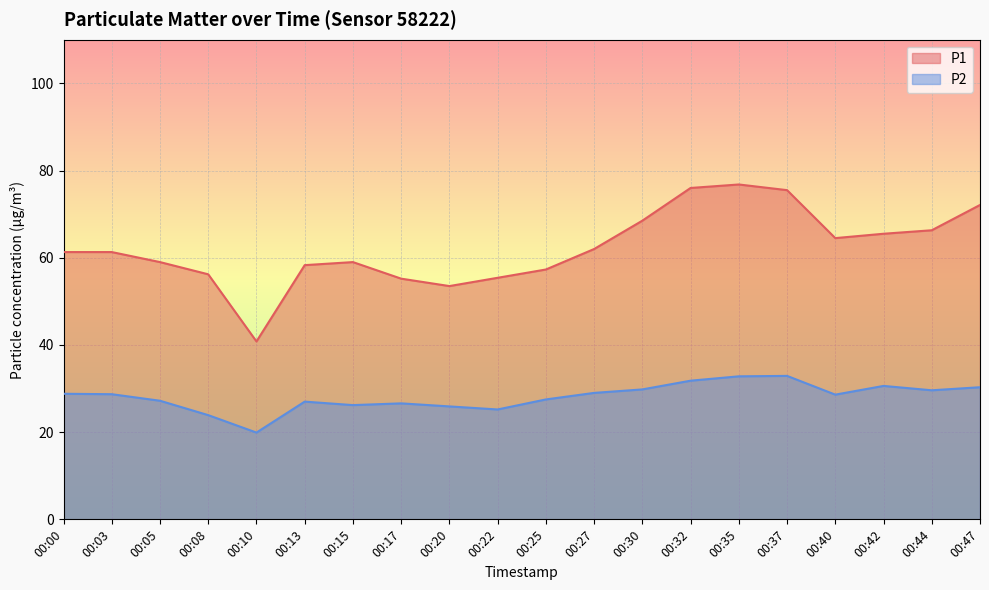

What is the average value of the P1 series?

62.2